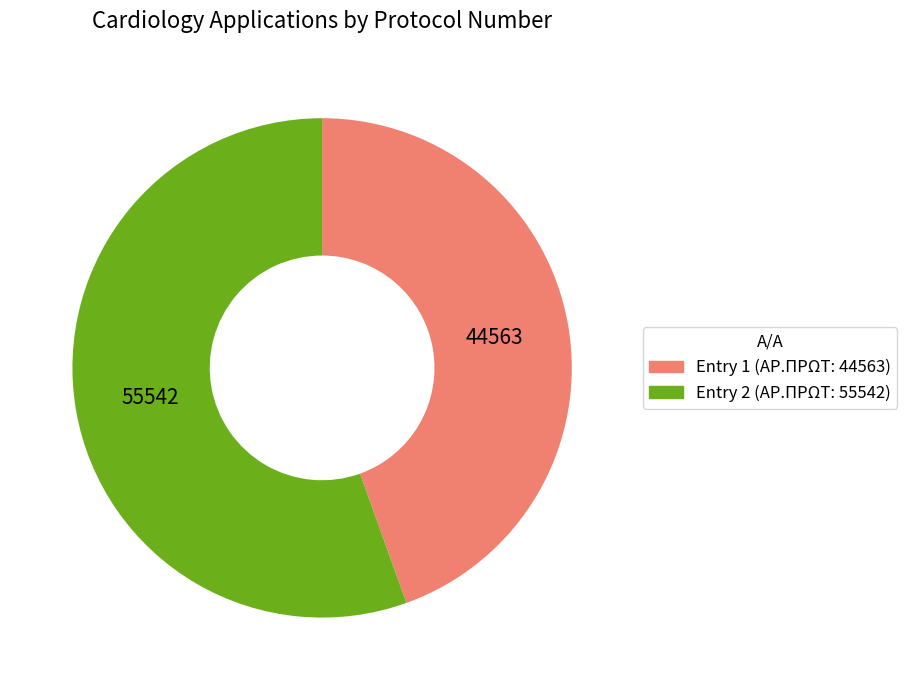

Is there a majority slice in this chart?

Yes